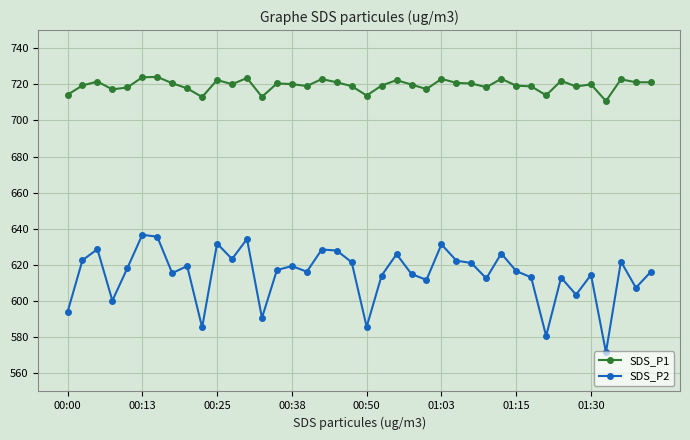

True or false: SDS_P1 and SDS_P2 cross at least once.

False